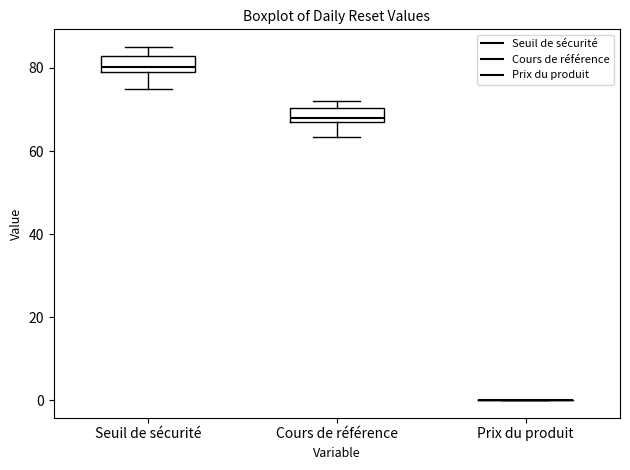

Reading left to right, read every box against the y-axis: the position of its median line, the range the box covers, and the ends of its whiskers. The values are not printed on the chart, so give them approximately, as read against the axis.

Seuil de sécurité: median 80, box 78 to 82, whiskers 74 to 86
Cours de référence: median 68, box 66 to 70, whiskers 64 to 72
Prix du produit: box collapsed to a line at 0, whiskers 0 to 0